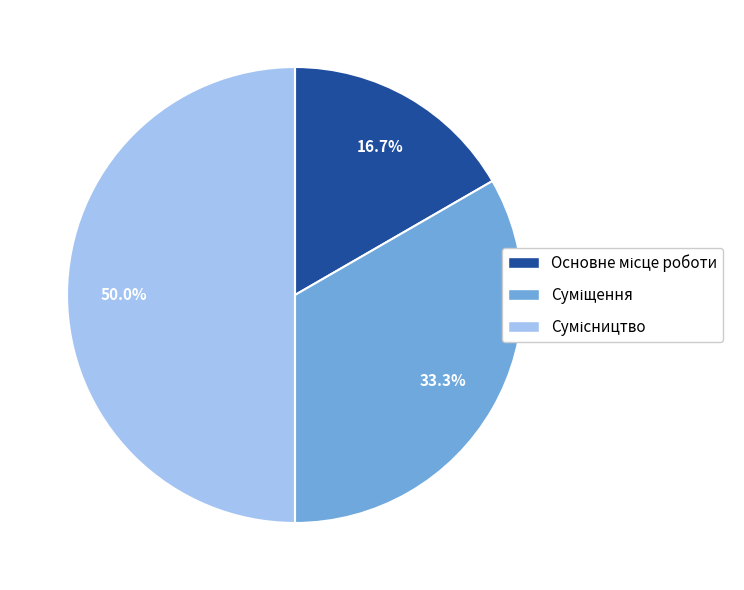

Count the number of slices in the pie.

3